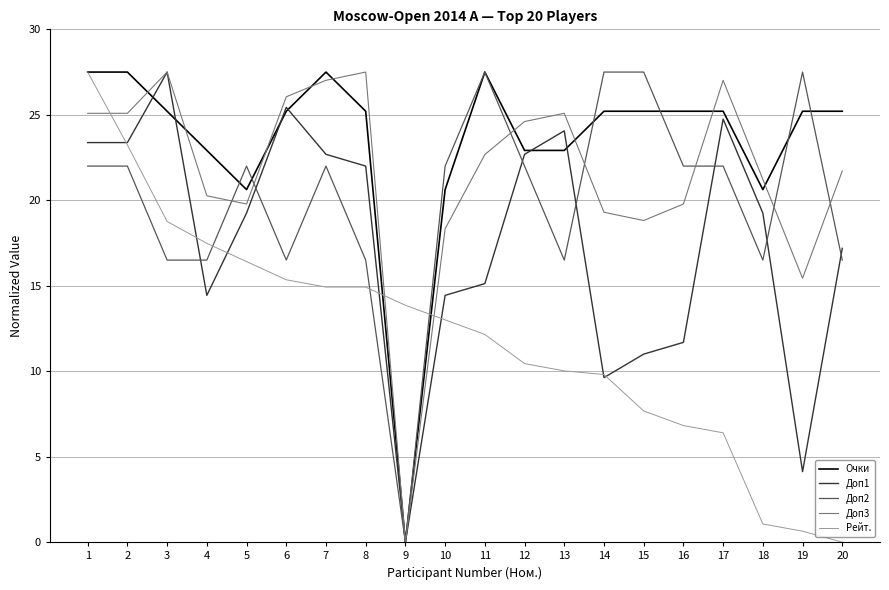

After their last crossing, which series has the higher values: Доп3 or Рейт.?

Доп3